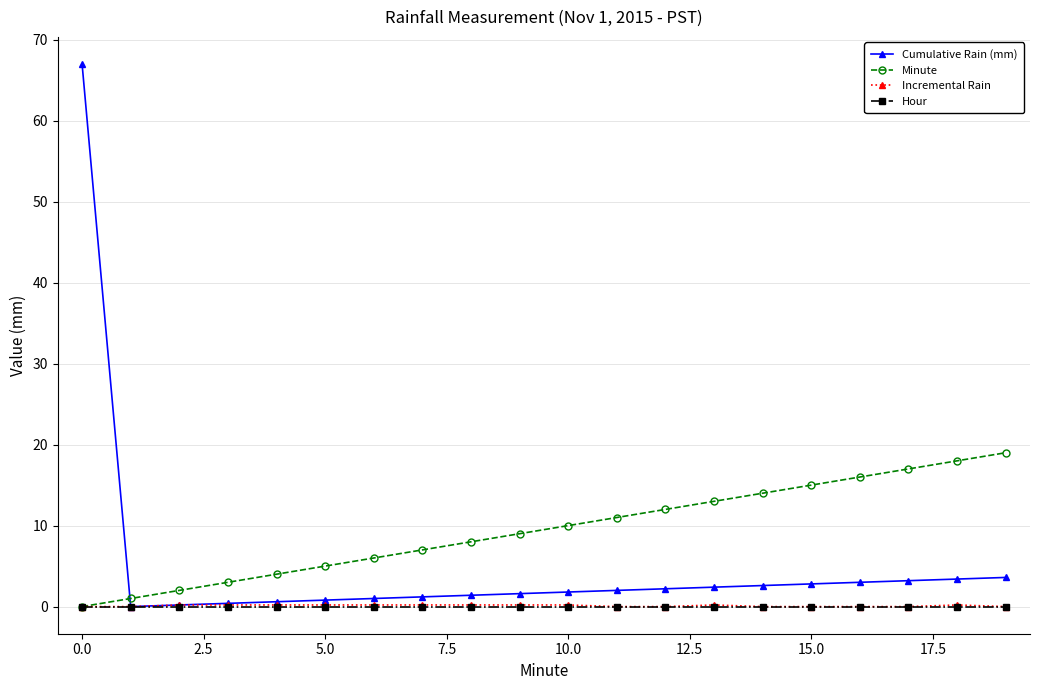

What is the highest value of the Minute series?

19.0